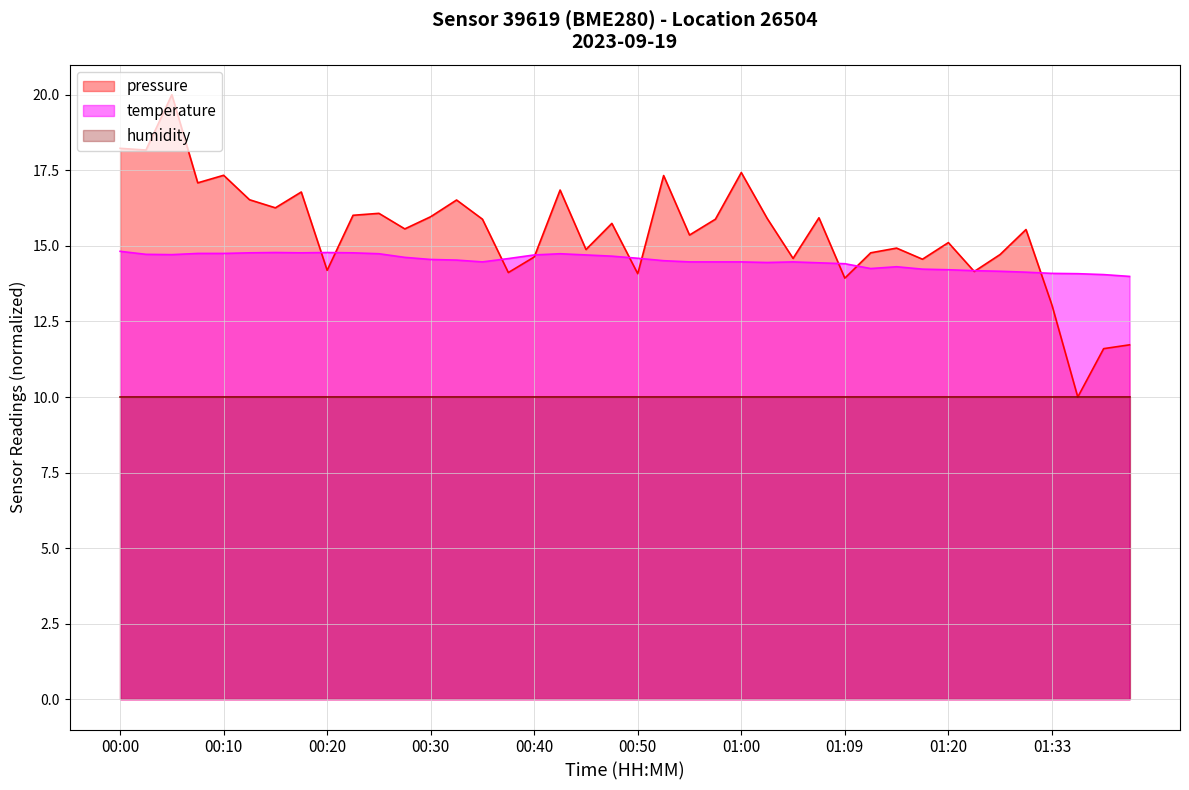

What is the average value of the pressure series?

15.4